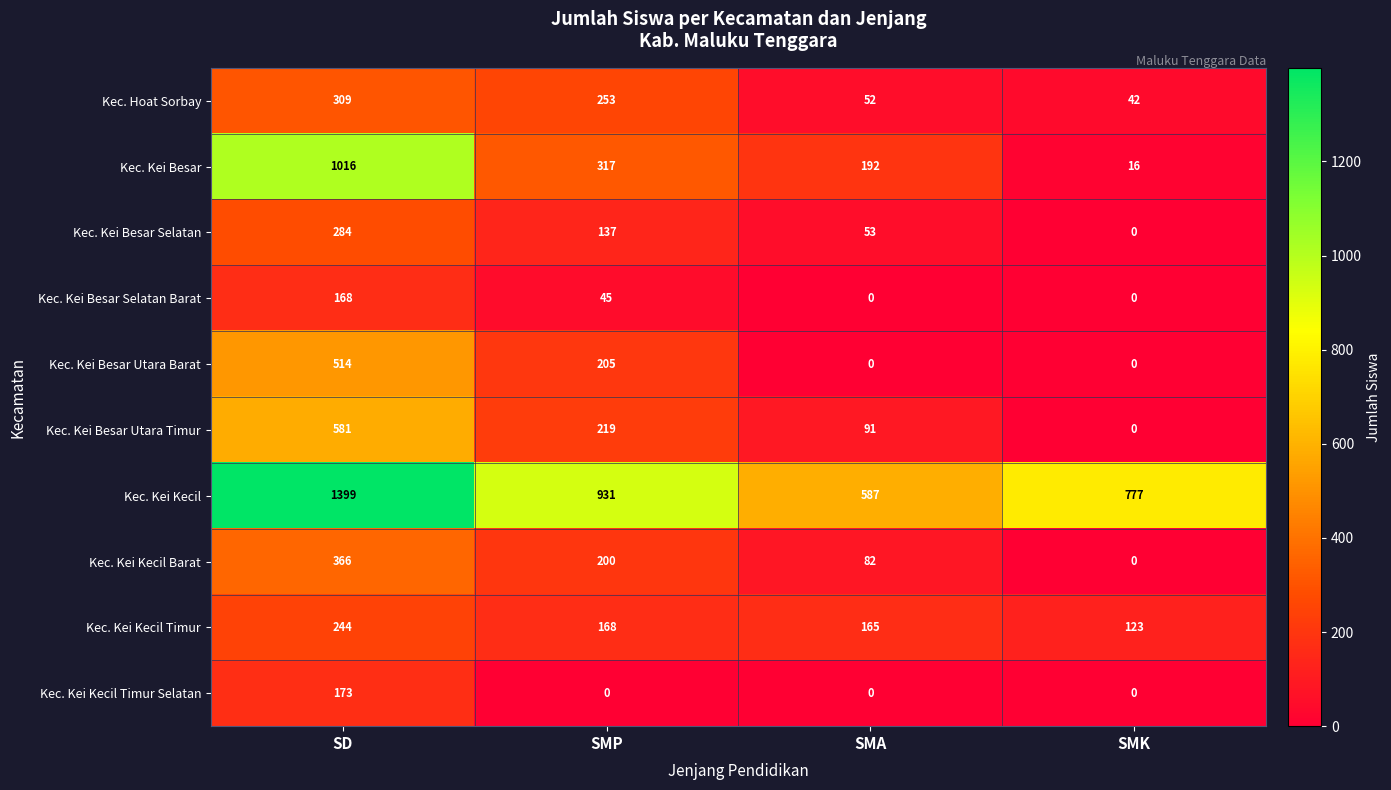

How many Kec. Kei Kecil values are between 777 and 1399?

3